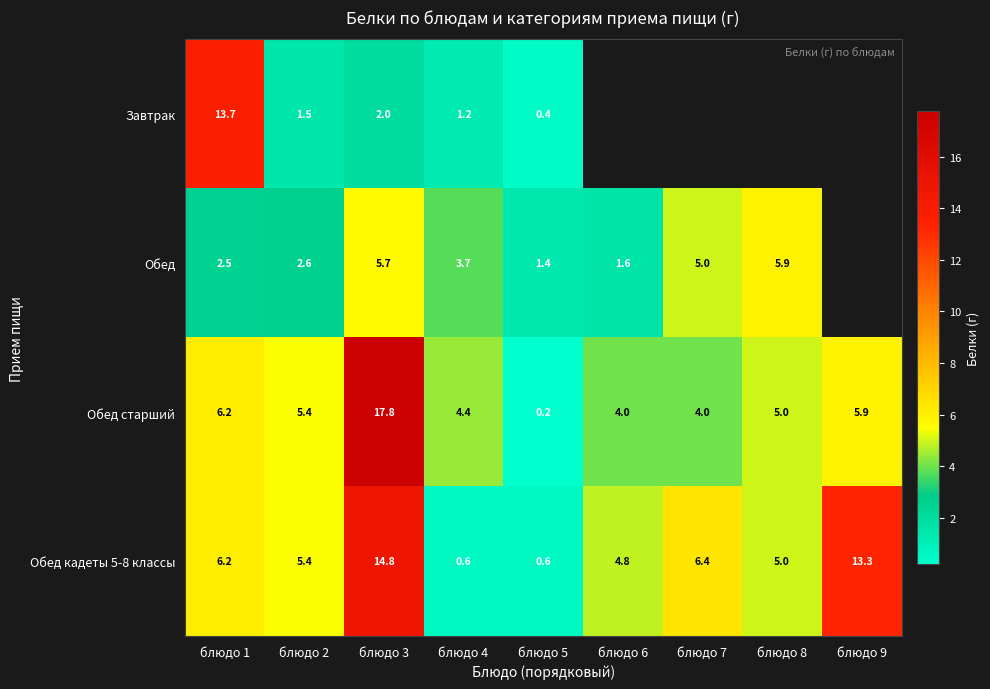

What is the spread (max minus min) of values at блюдо 2?

3.9